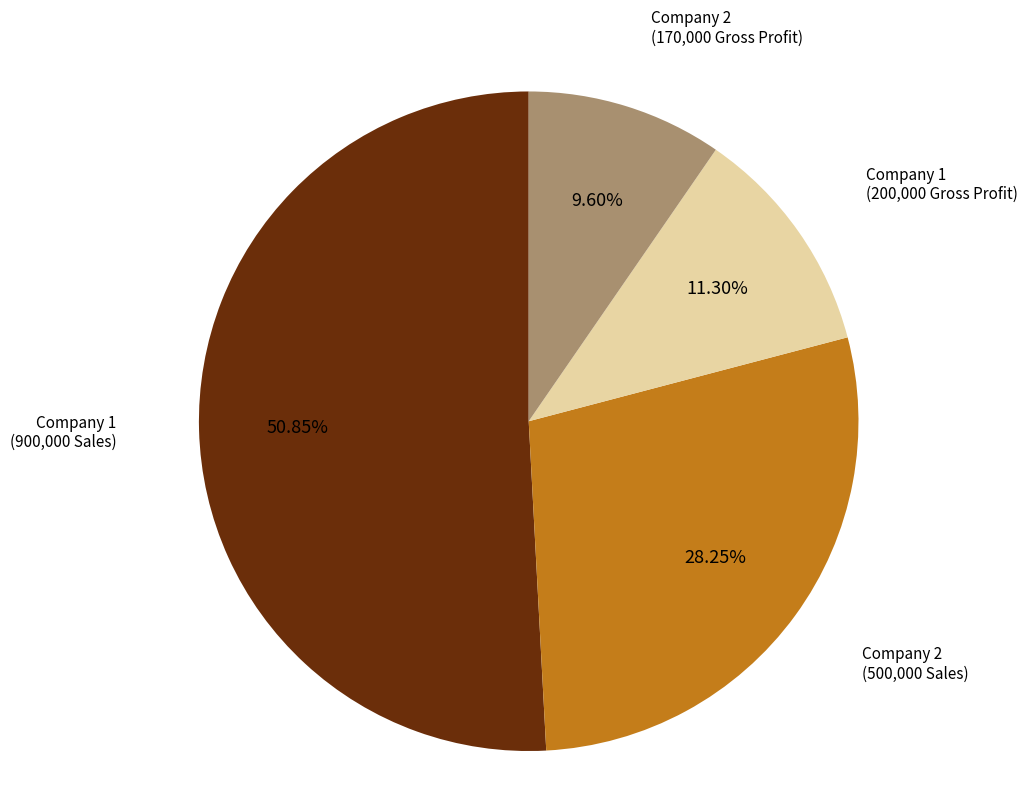

Is there any slice that represents more than half of the pie?

Yes